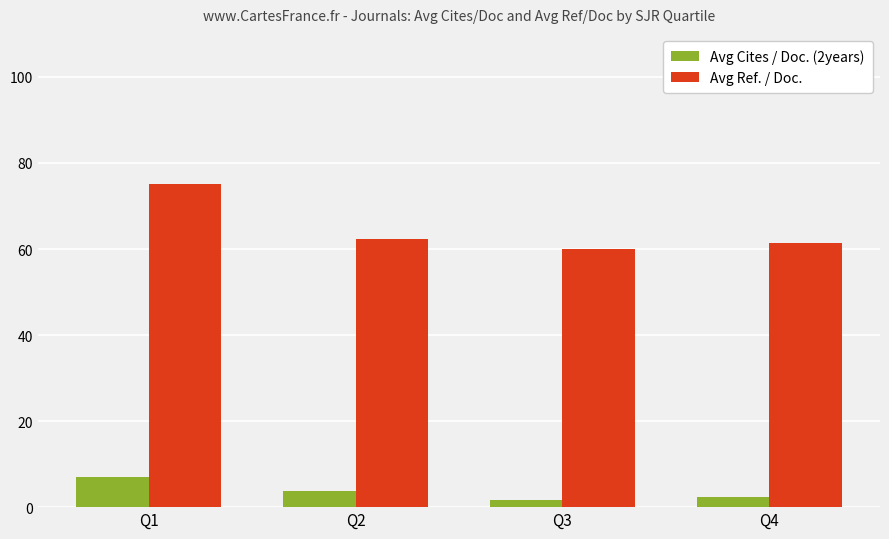

What is the approximate value of Avg Cites / Doc. (2years) at Q2?

3.8